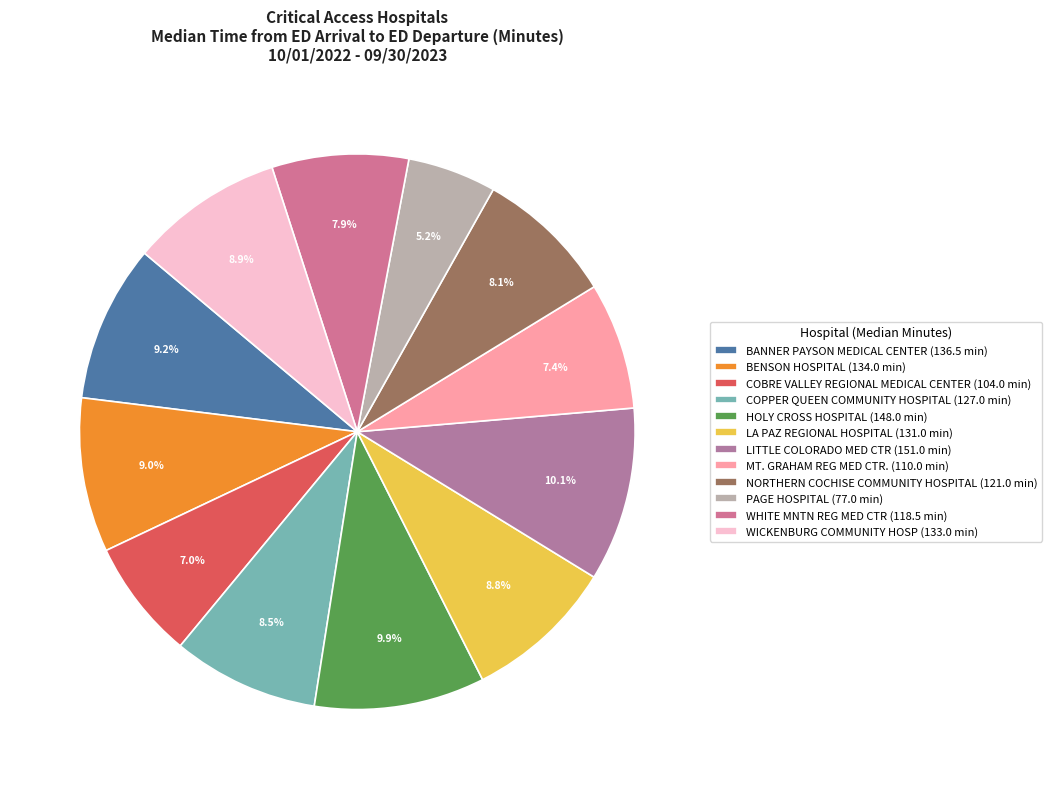

Between BANNER PAYSON MEDICAL CENTER and PAGE HOSPITAL, which is larger?

BANNER PAYSON MEDICAL CENTER